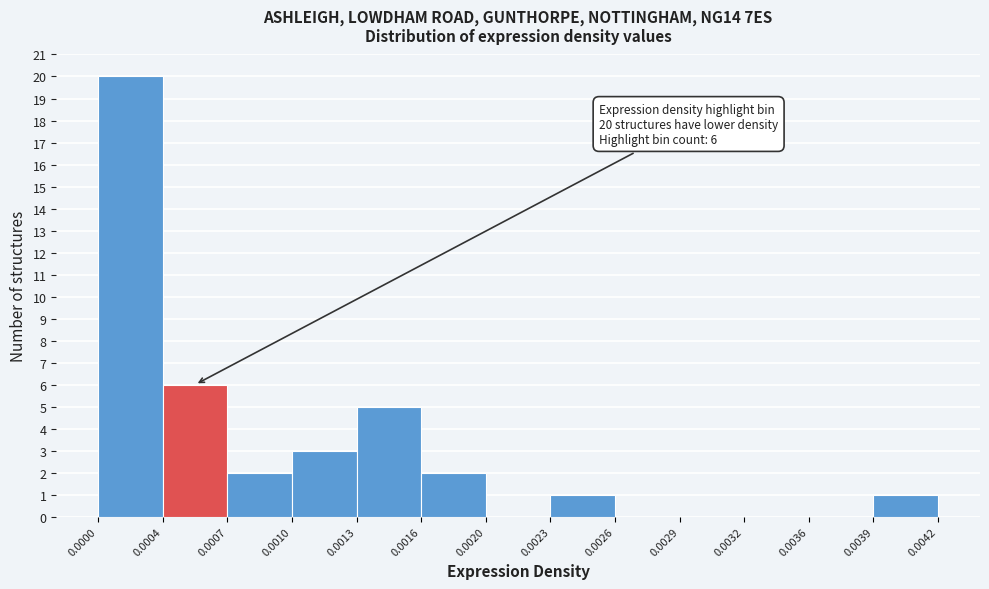

Which range on the x-axis has the tallest bar?

0.0000 to 0.0004